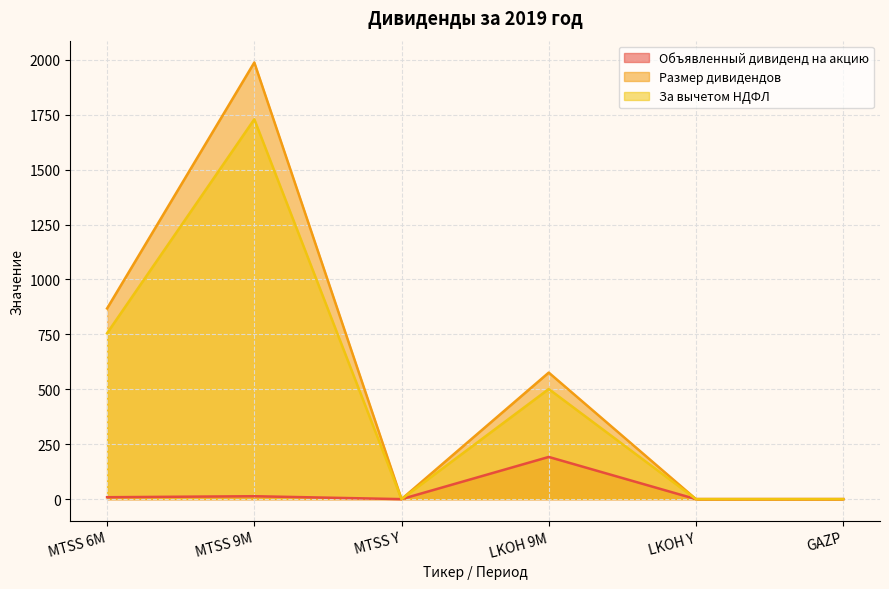

Which series has the largest total across all categories?

Размер дивидендов